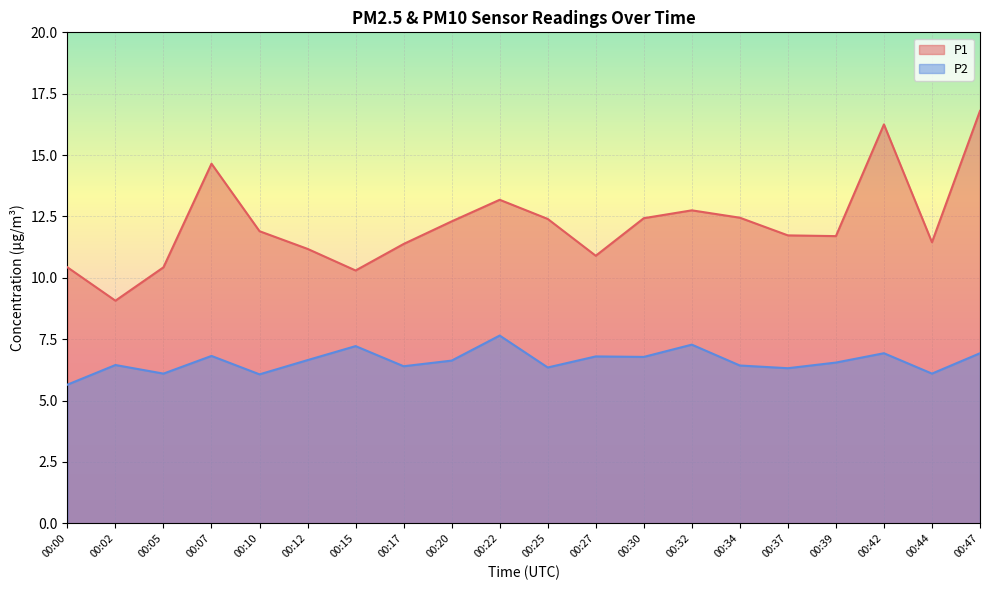

What is the difference between the highest and lowest values at 00:42?

9.3